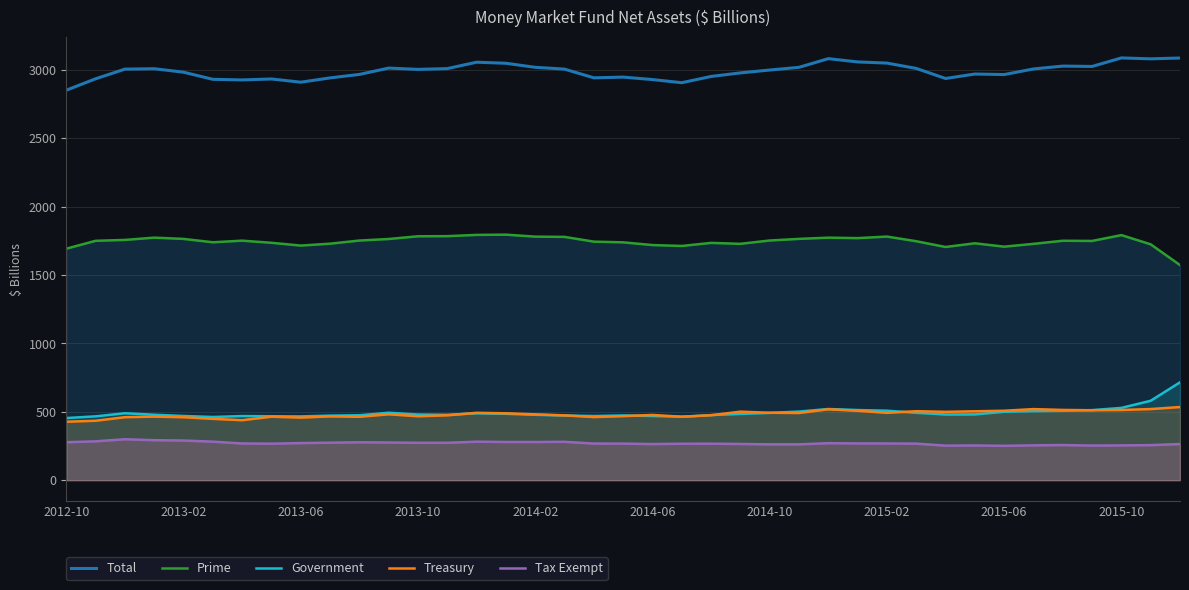

Which series has the largest total across all categories?

Total